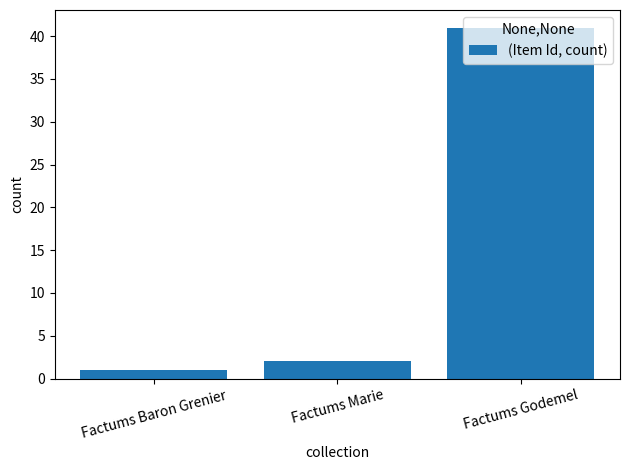

What is the label of the 3rd bar from the left?

Factums Godemel